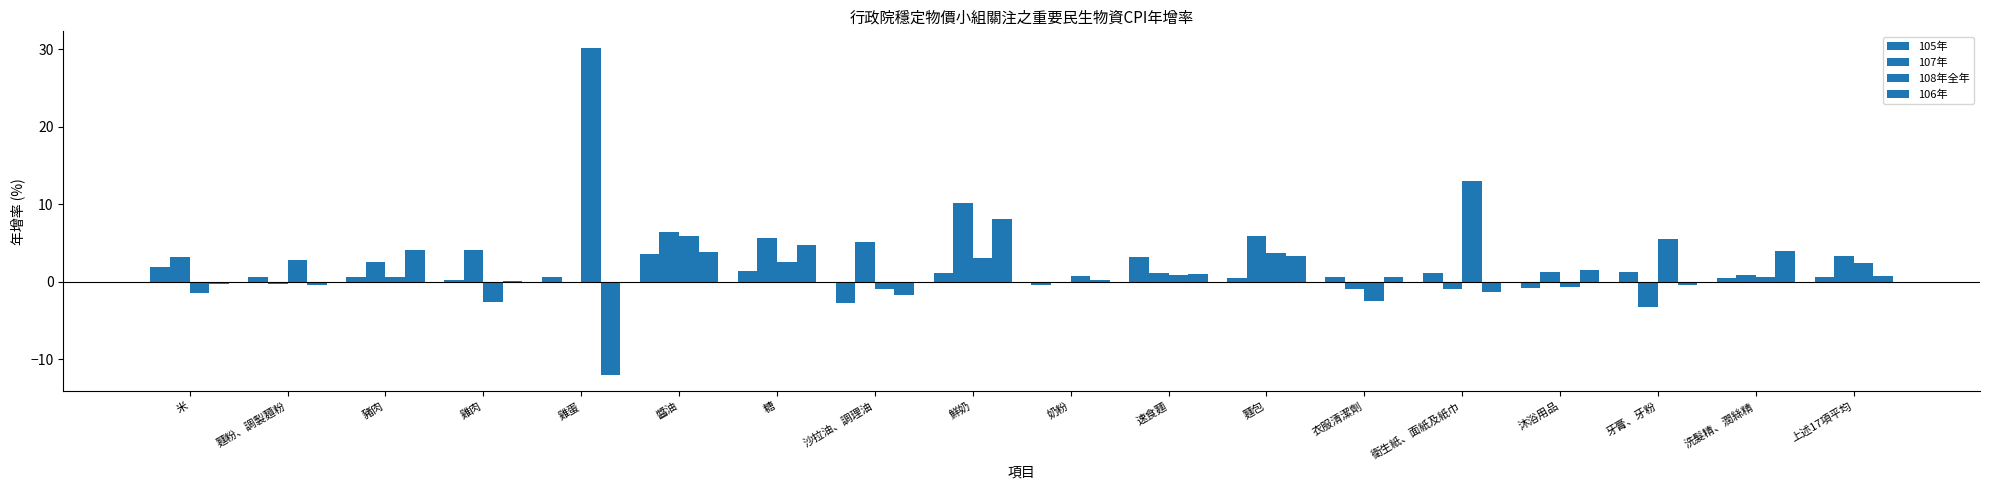

Which category has the lowest value in the 105年 series?

沙拉油、調理油